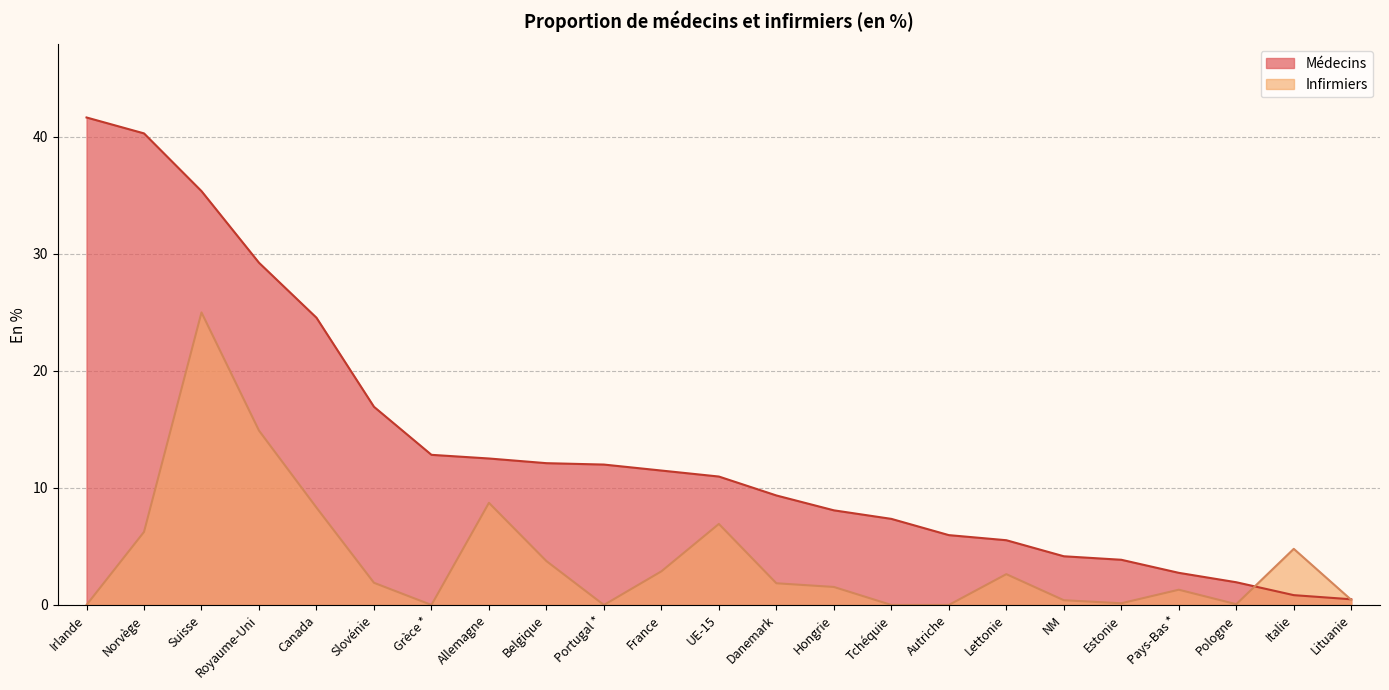

What is the value of the Médecins point at the 7th from the left?

12.8